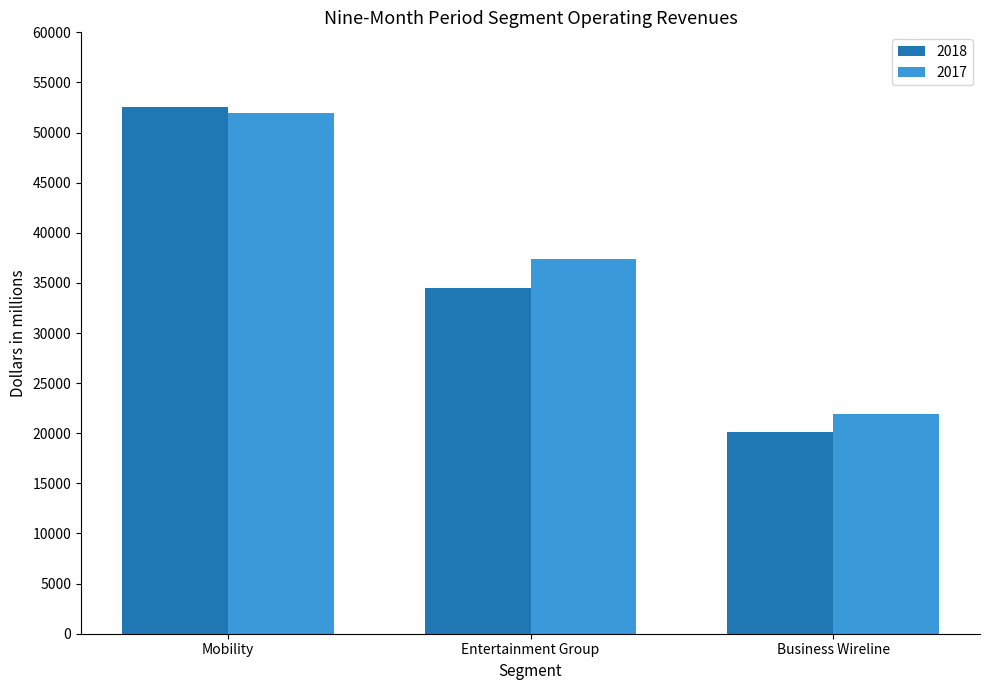

List the labels in order of 2018 value, smallest first.

Business Wireline, Entertainment Group, Mobility